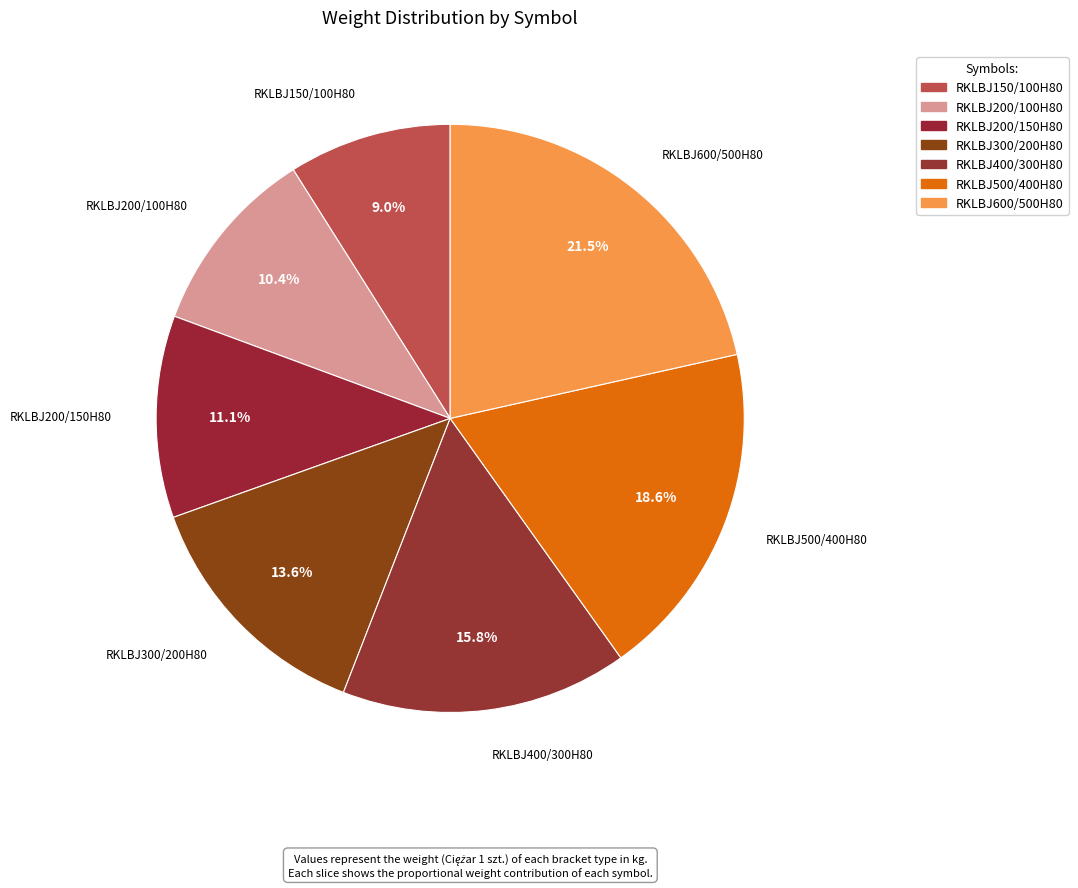

Count the number of slices in the pie.

7